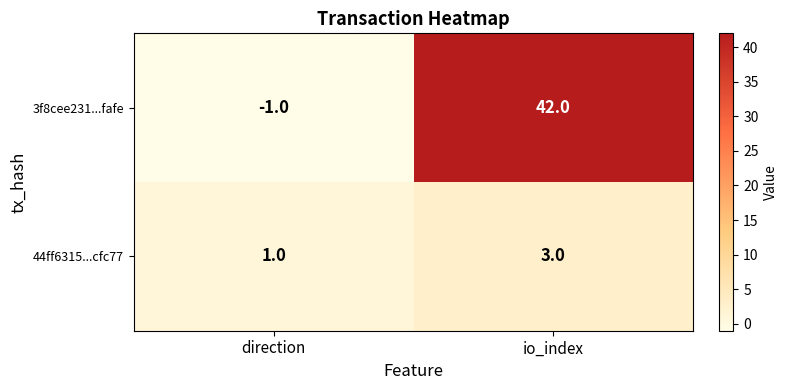

Which category has the highest value in the 44ff6315...cfc77 series?

io_index